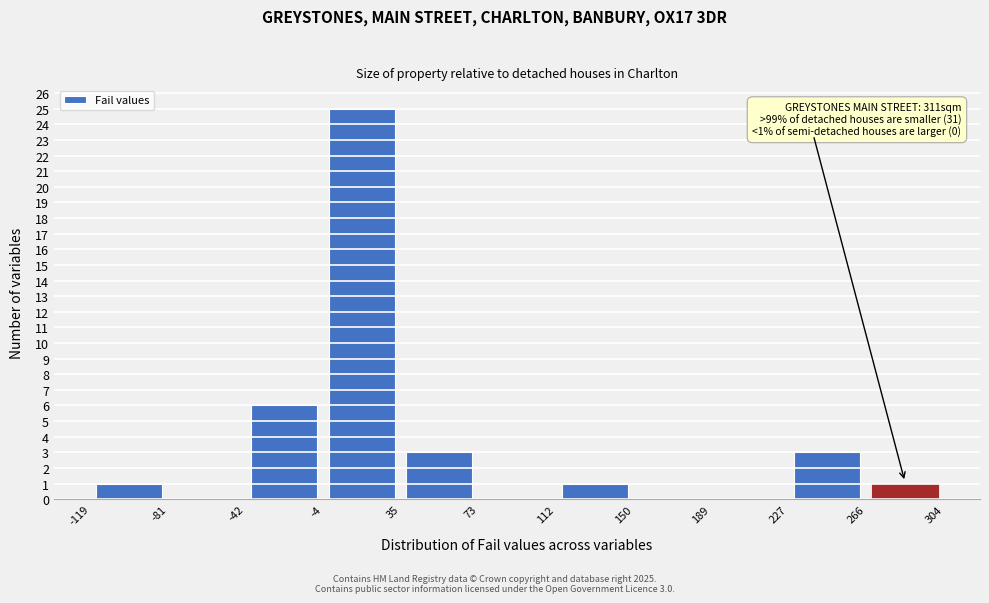

Over which range of the x-axis is the bar tallest?

-4 to 35